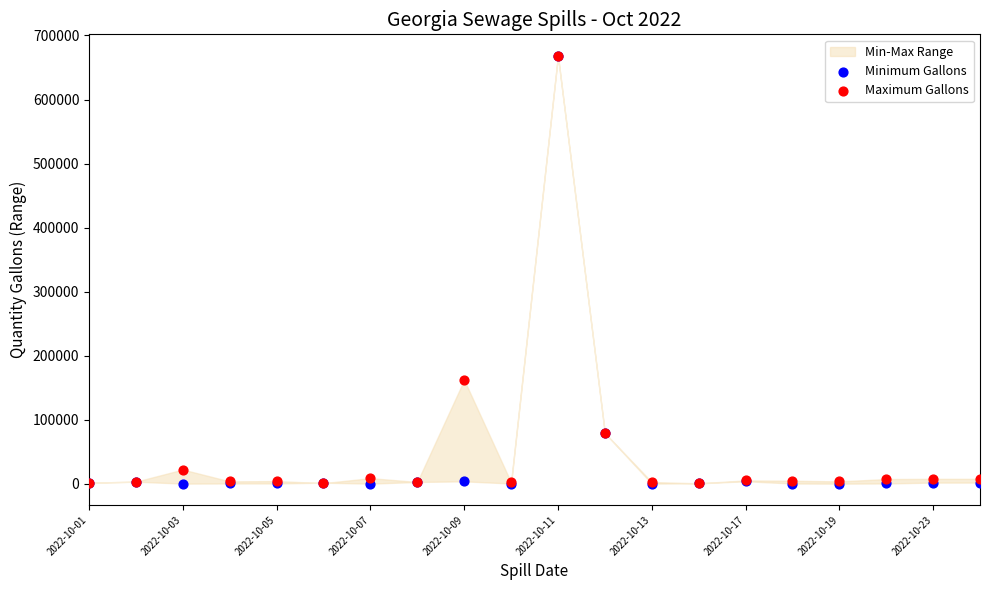

In the Minimum Gallons series, what Y value is closest to 334200?

79000